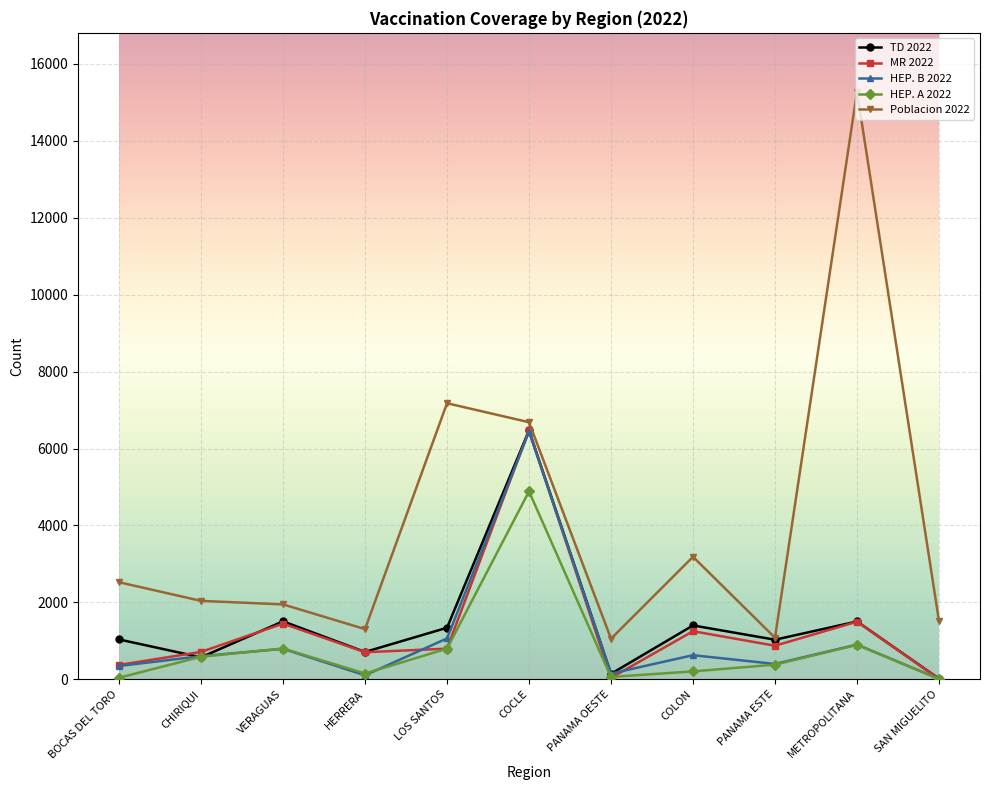

What is the value of the HEP. A 2022 point at the 8th from the left?

208